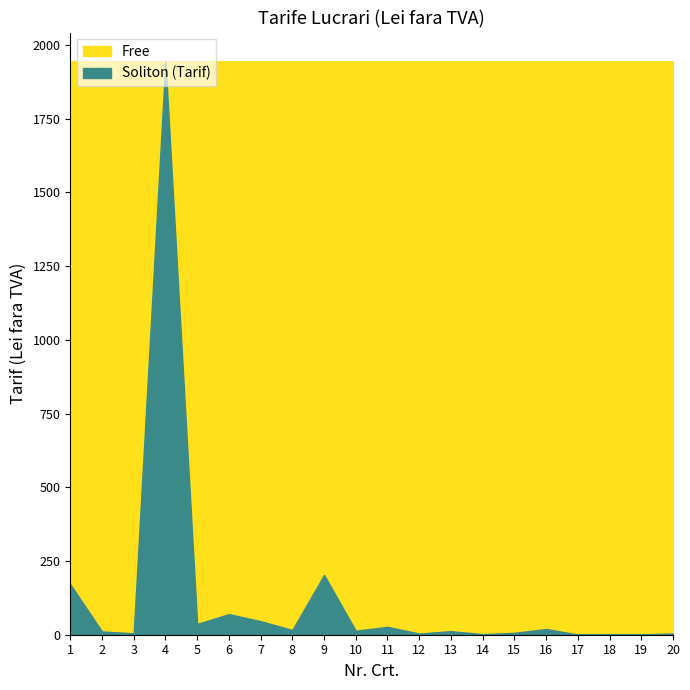

Does the chart display data point markers on the line(s)?

No